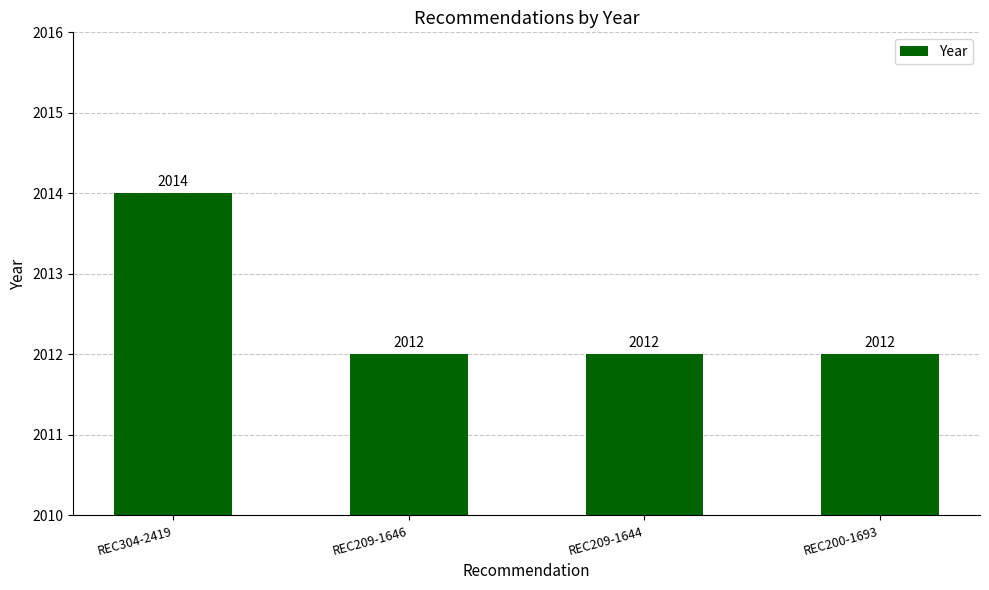

What is the sum of the values at REC304-2419 and REC209-1646?

4026